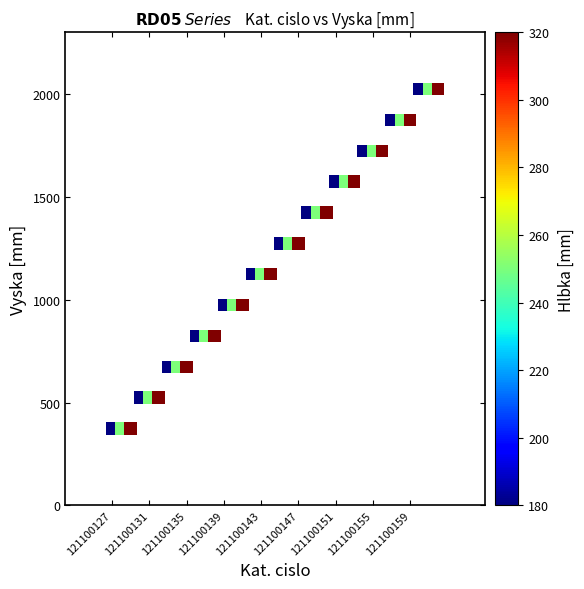

What is the range of Y values (max minus min)?

1650